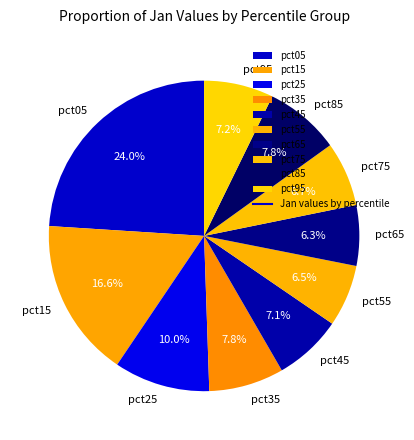

What is the largest slice in the pie chart?

pct05